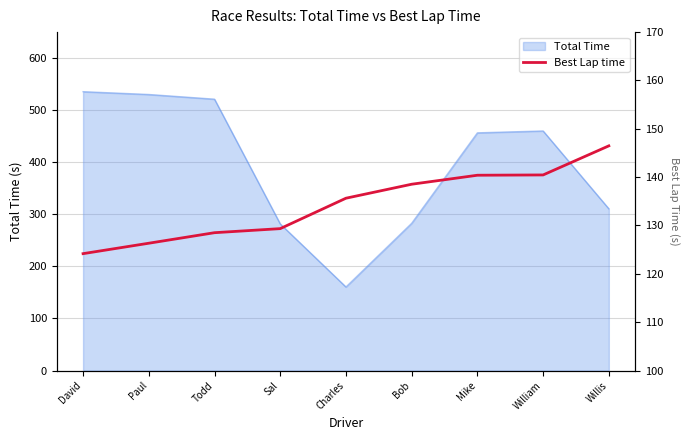

Count the number of values greater than 135.

5